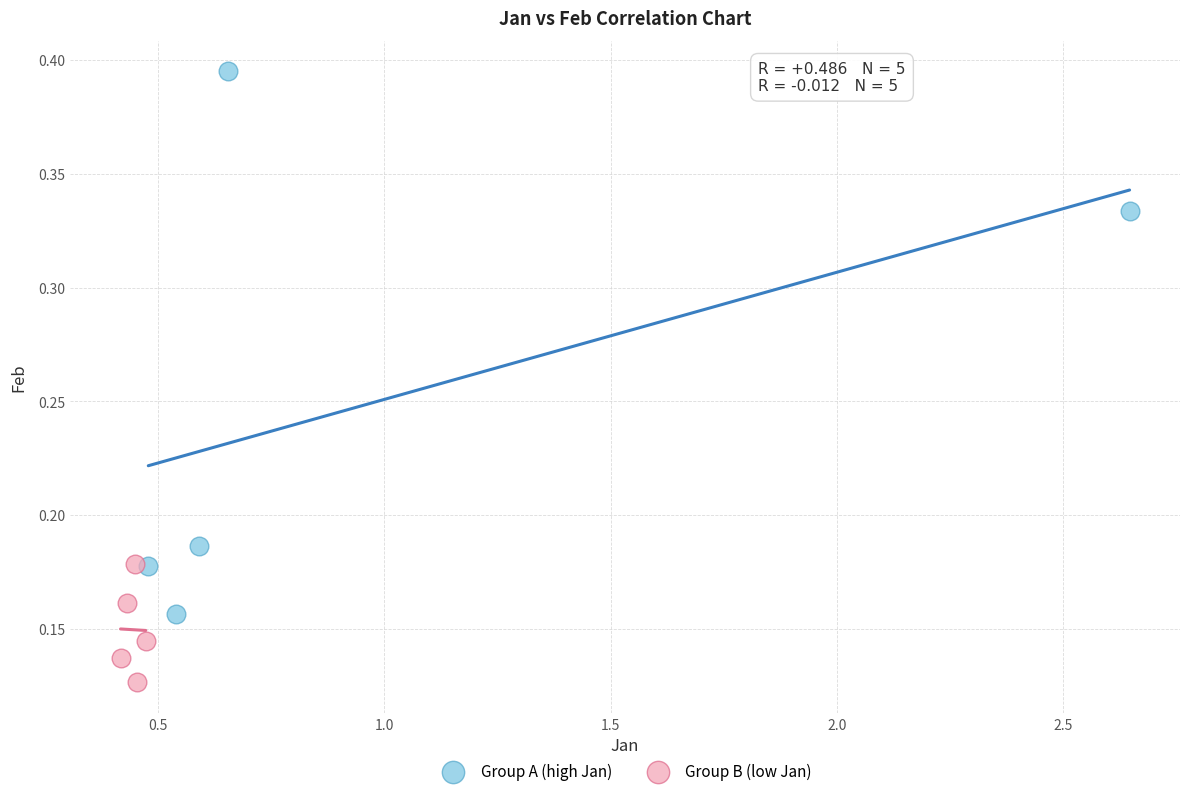

What are all the series names shown in the legend?

Group A (high Jan), Group B (low Jan)